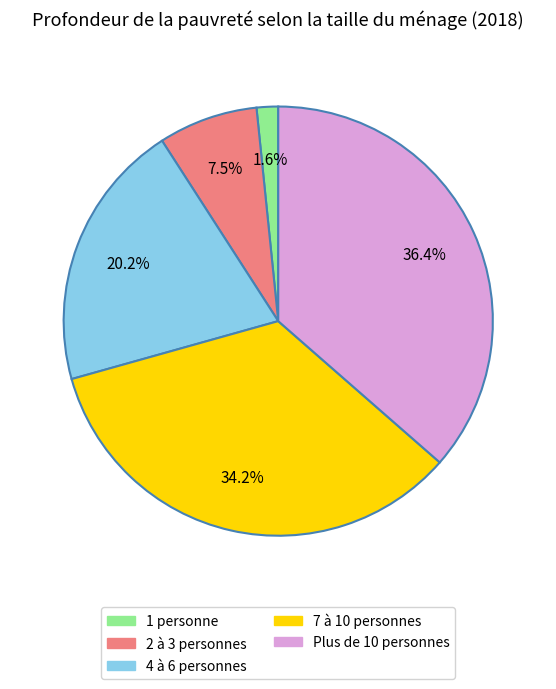

What portion of the pie excludes Plus de 10 personnes?

63.6%